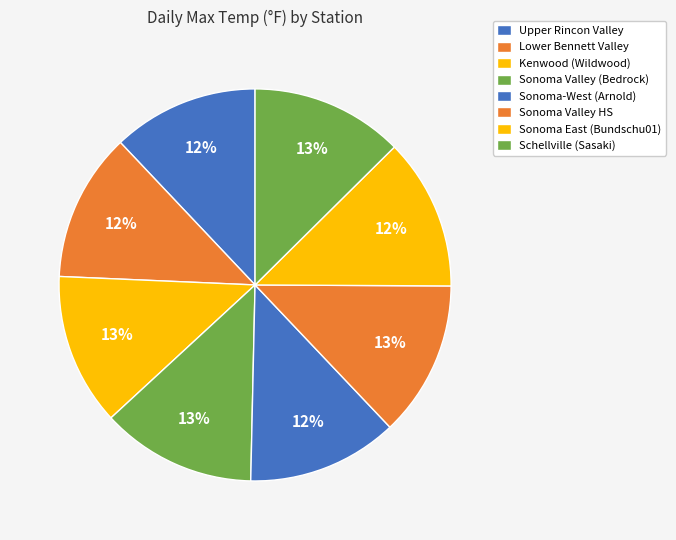

What percentage is NOT represented by Sonoma East (Bundschu01)?

87.5%